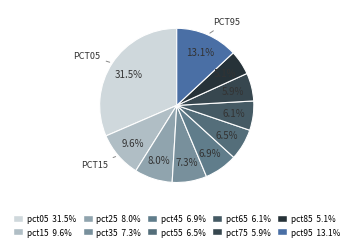

Which category has the smallest portion of the pie?

pct85